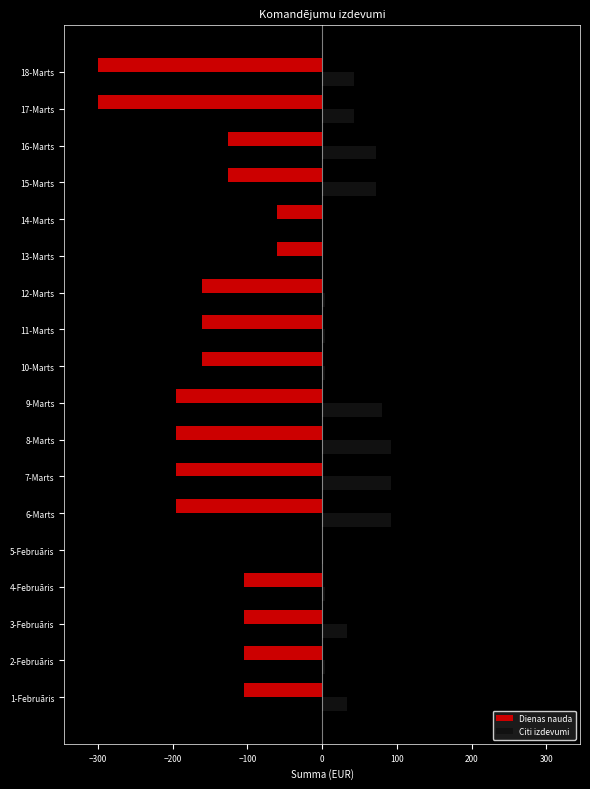

At which category is the sum across all series the highest?

5-Februāris